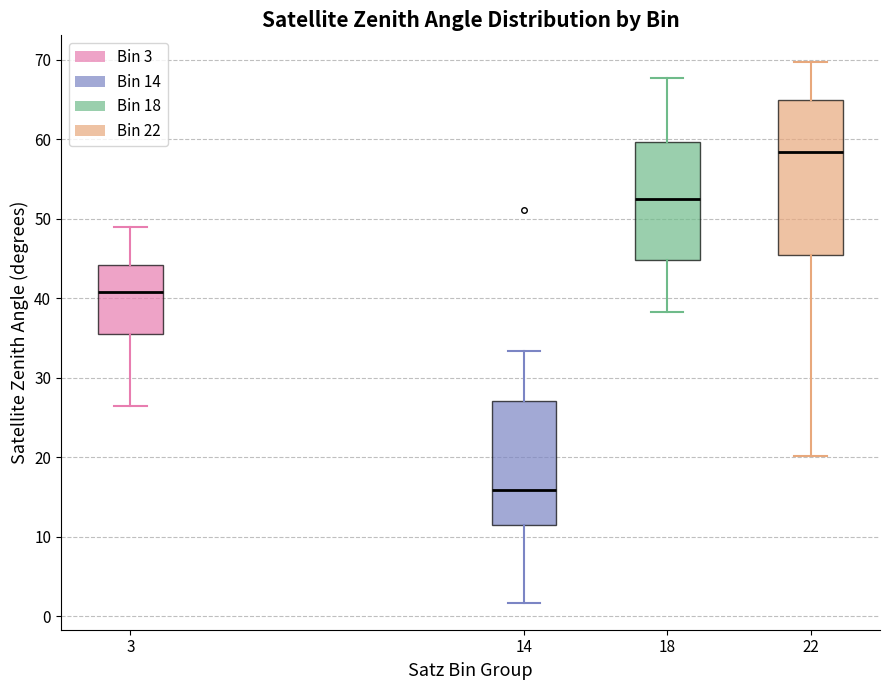

Where does the upper whisker of the box at x = 22 end on the y-axis? The values are not printed on the chart, so give them approximately, as read against the axis.

70